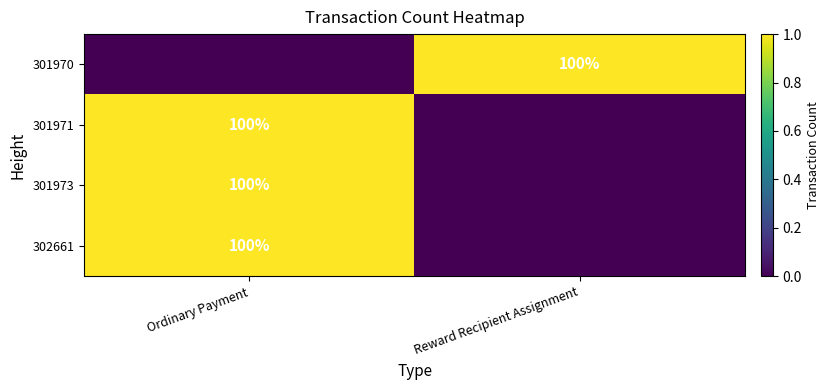

True or false: 301970 has a value of 42 at Reward Recipient Assignment.

False